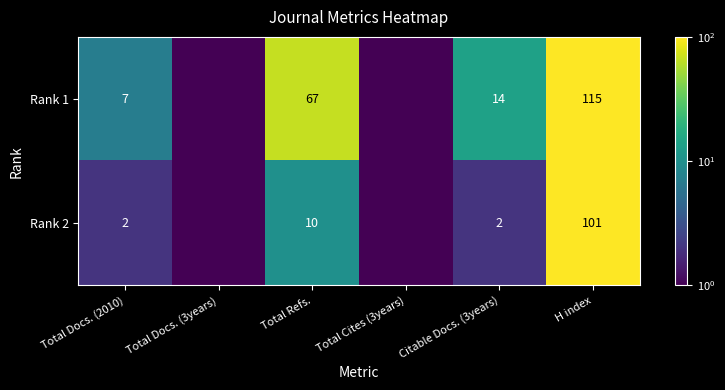

What is the spread (max minus min) of values at H index?

14.0